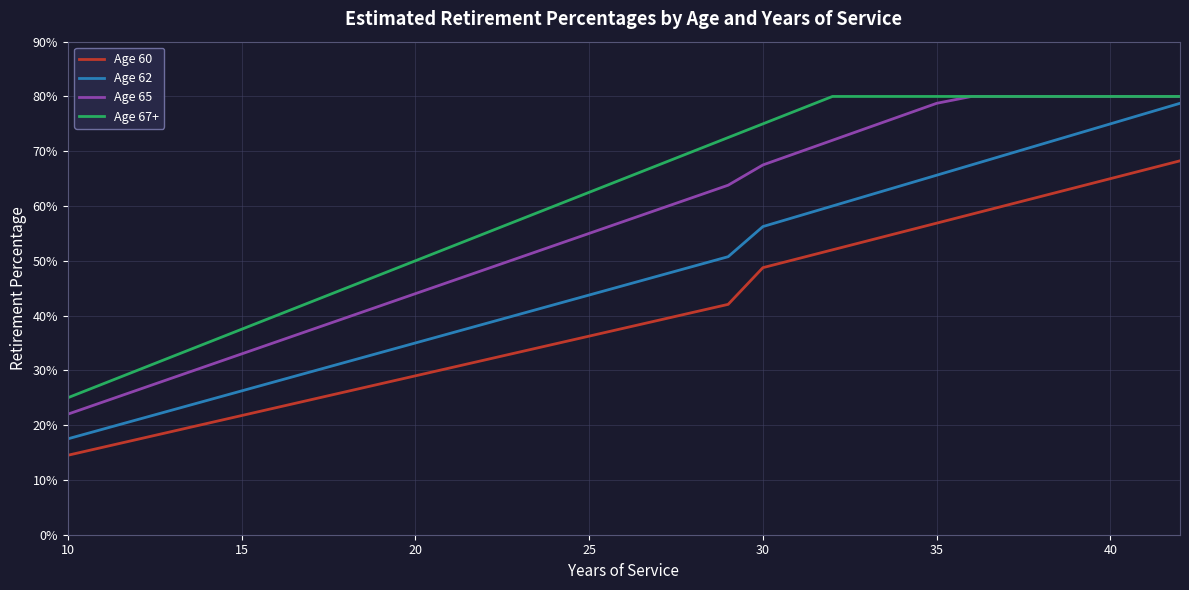

What is the average value of the Age 65 series?

0.6